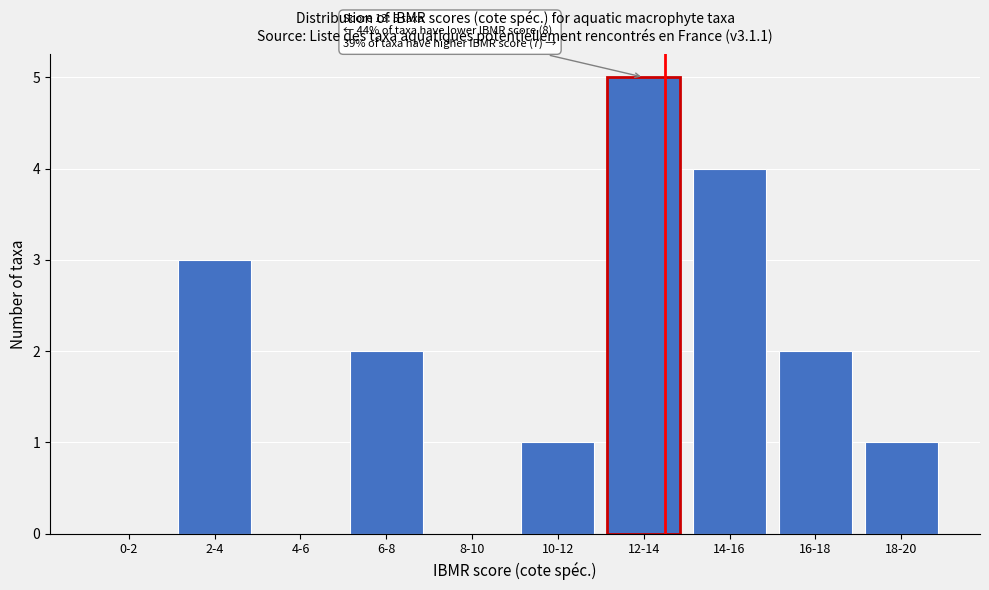

Reading right to left, extract all data points from this chart.

18-20=1	16-18=2	14-16=4	12-14=5	10-12=1	8-10=0	6-8=2	4-6=0	2-4=3	0-2=0